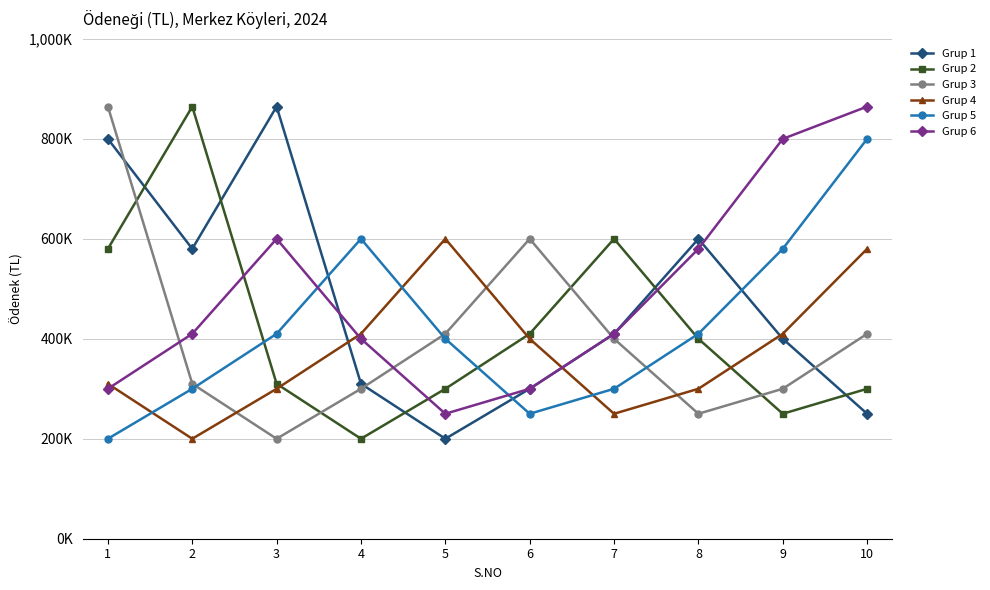

True or false: Grup 4 has more than 2 points higher than both neighbors.

False